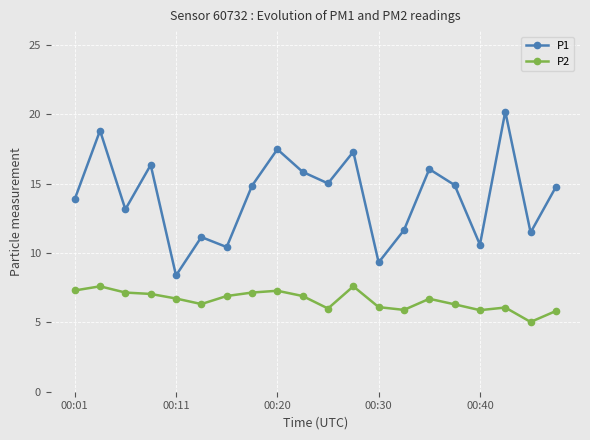

Which series has the largest range (max minus min)?

P1